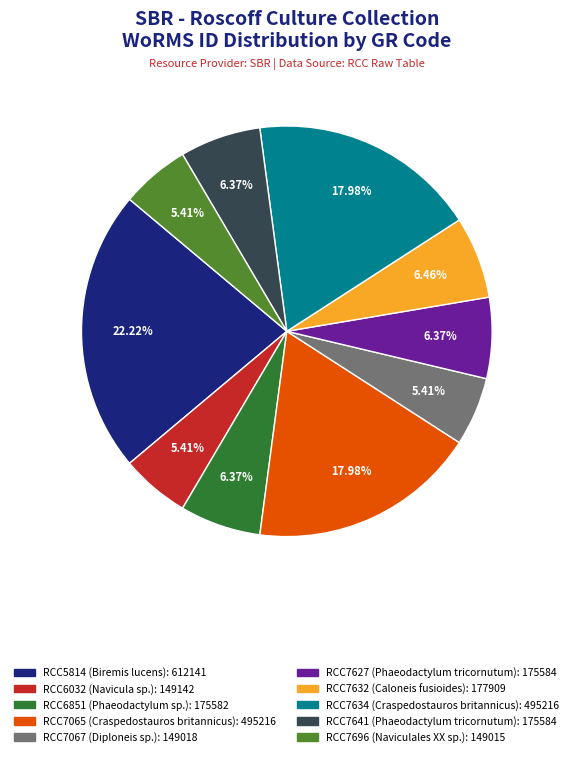

Does RCC7065 (Craspedostauros britannicus) represent more than half of the total?

No